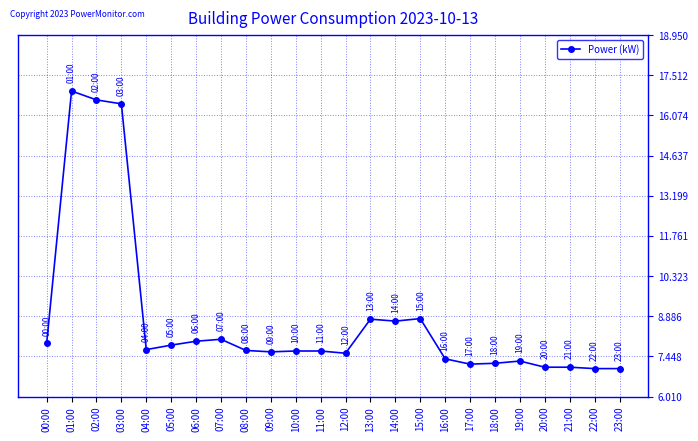

What is the minimum value shown in the chart?

7.0